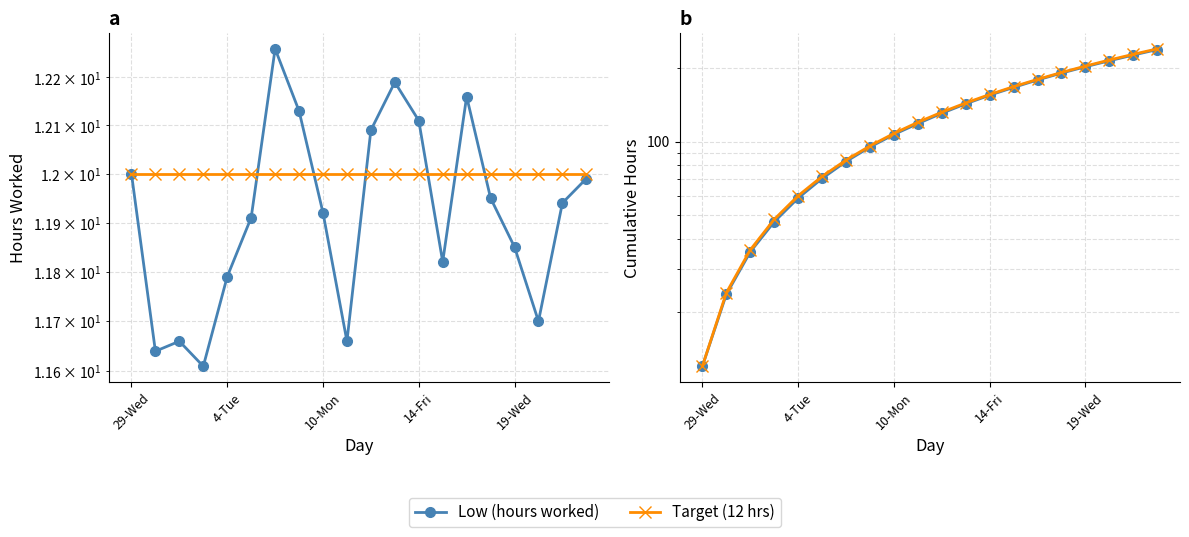

At which category does the chart reach its minimum across all series?

29-Wed